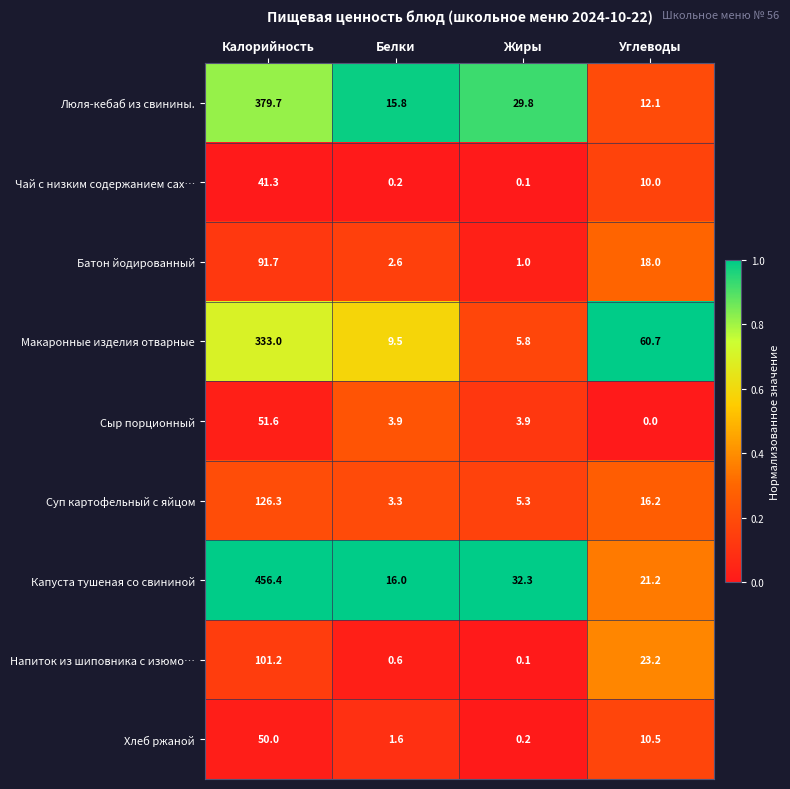

At which category is the sum across all series the highest?

Калорийность